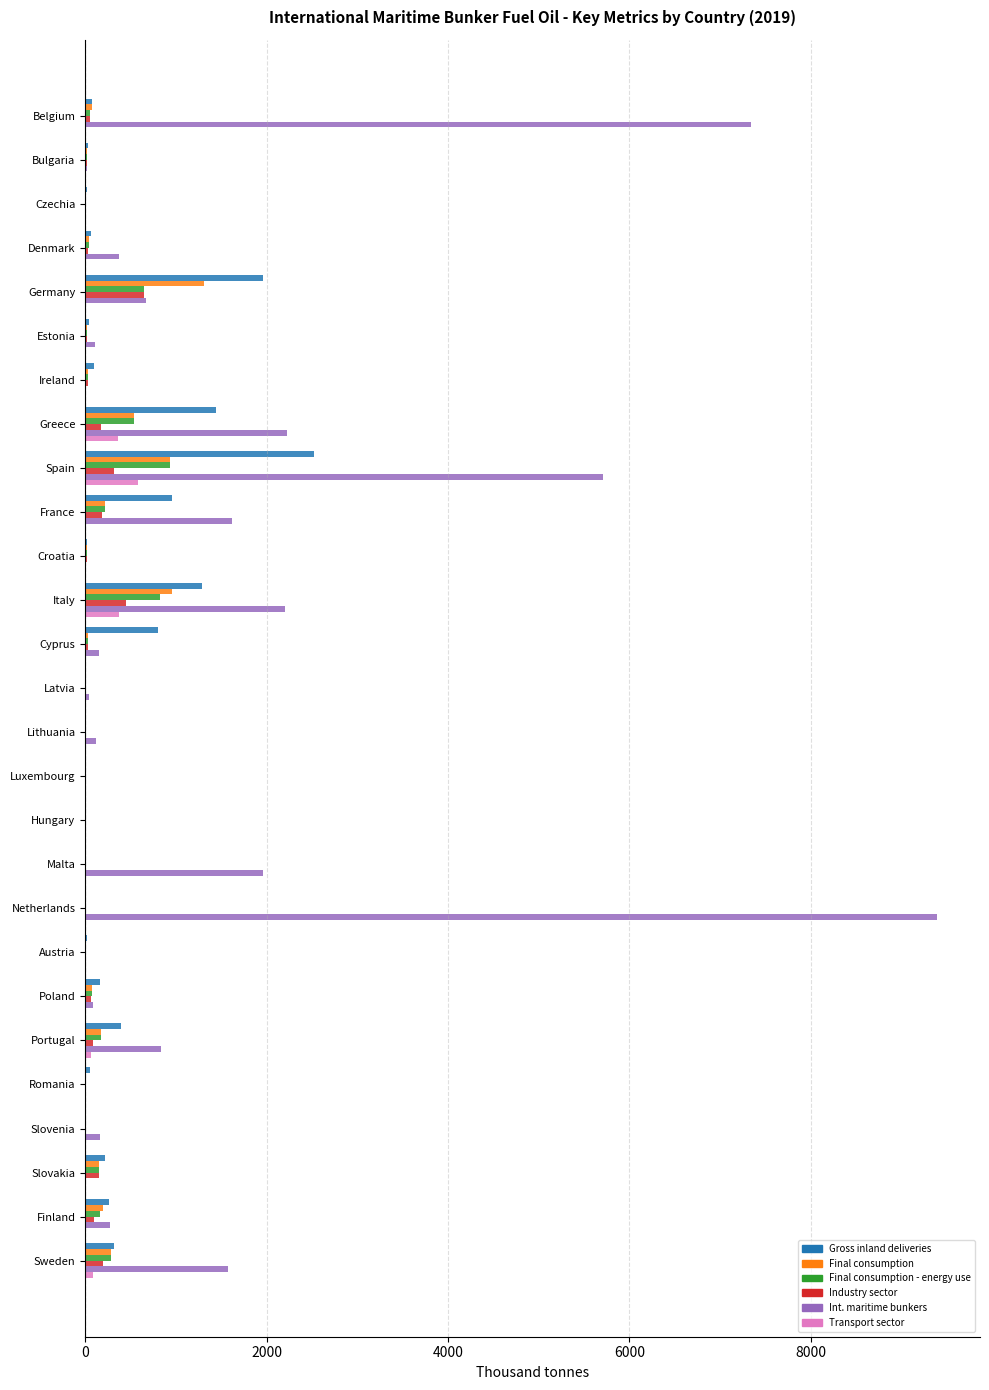

Is it true that Int. maritime bunkers equals 0.0 at Slovakia?

True